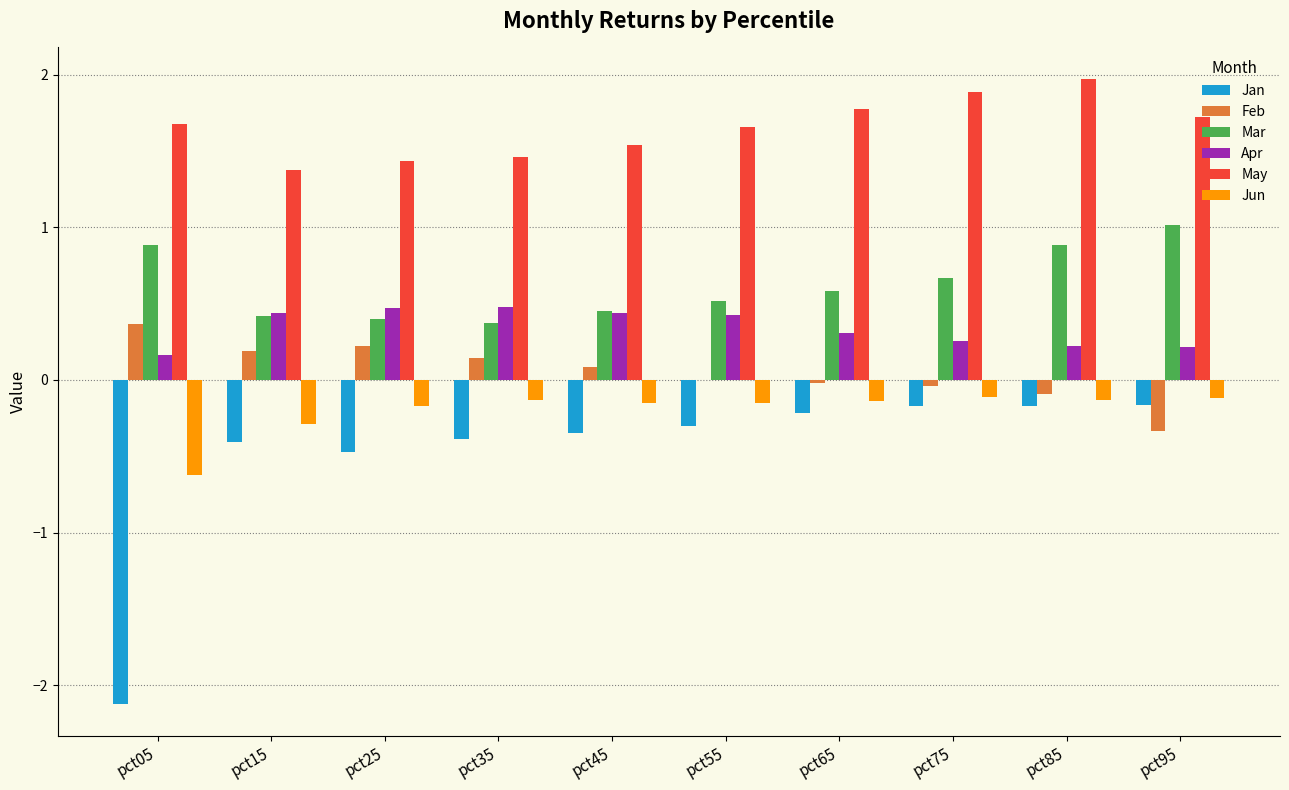

What is the maximum value shown in the chart?

2.0